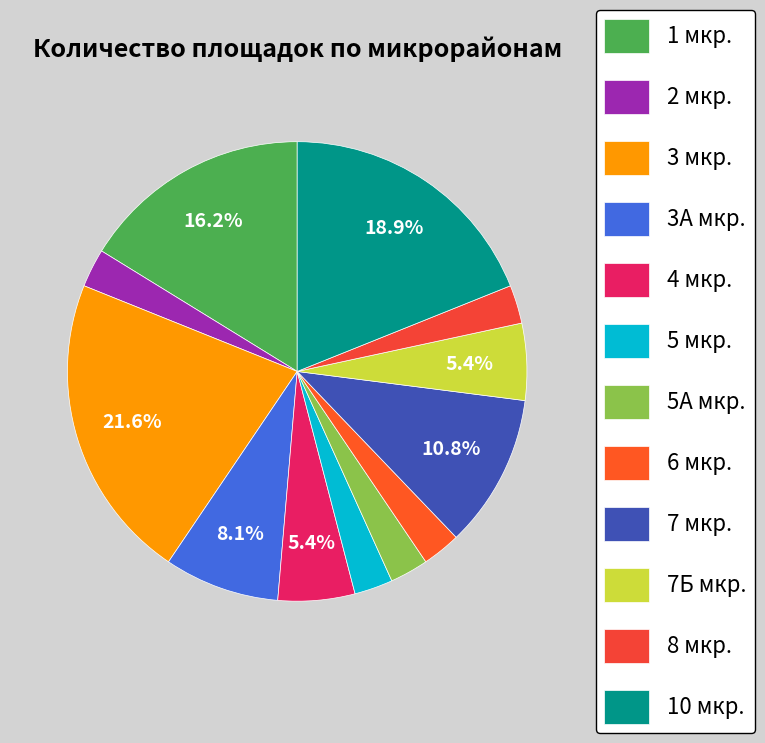

What is the change in value from 4 мкр. to 5А мкр.?

-1